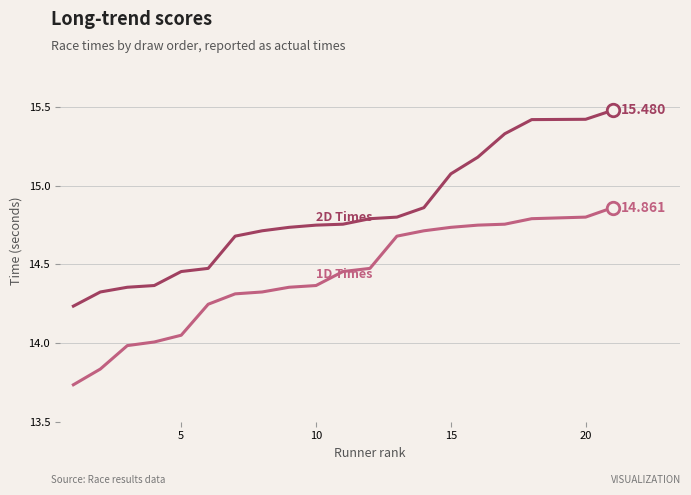

True or false: 2D Times has a value of 5.6 at 6.

False